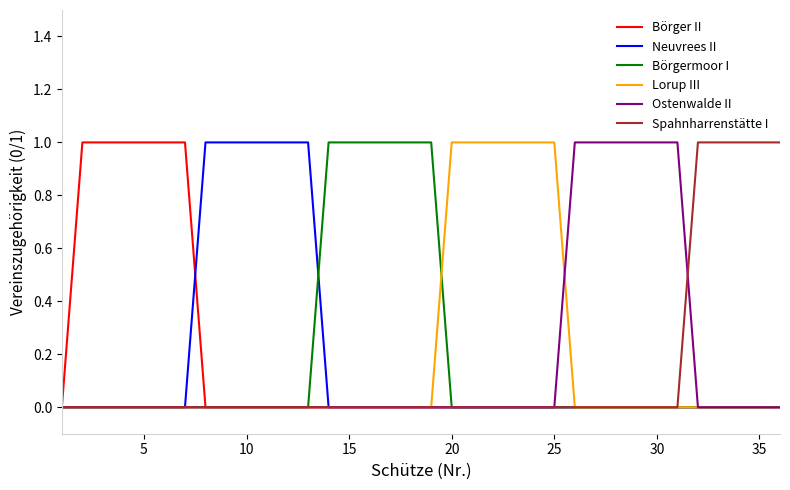

Does the chart display data point markers on the line(s)?

No